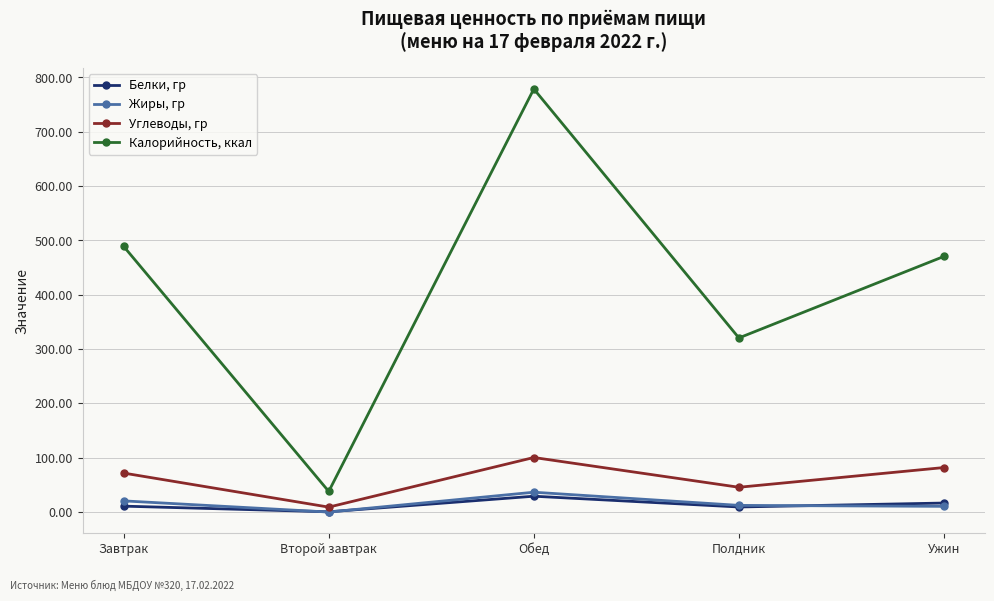

At how many categories does at least one series exceed 483?

2